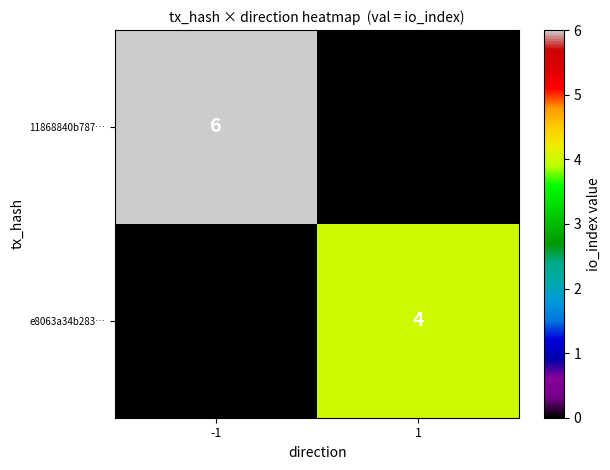

Which category has the highest value in the 11868840b787… series?

-1